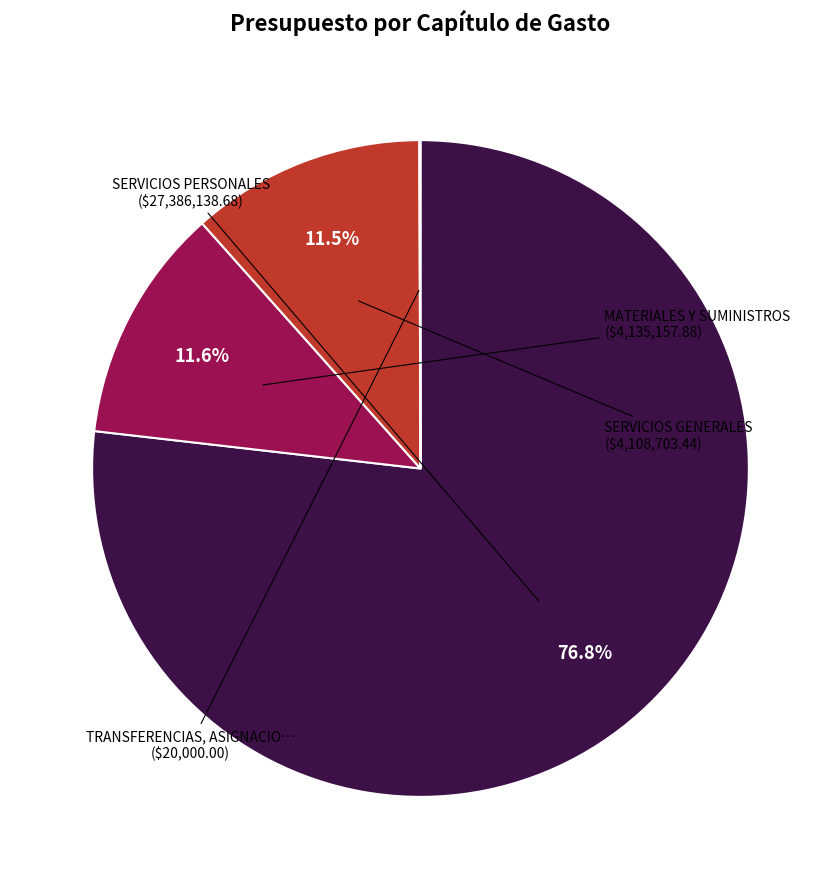

Is there any slice that represents more than half of the pie?

Yes